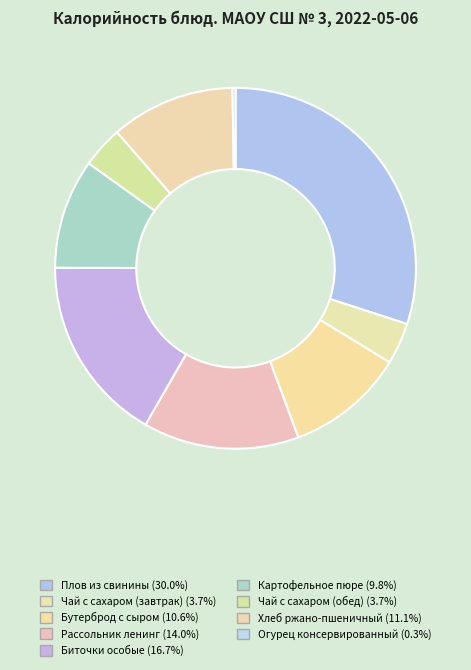

Which has a higher value, Рассольник ленинг or Огурец консервированный?

Рассольник ленинг